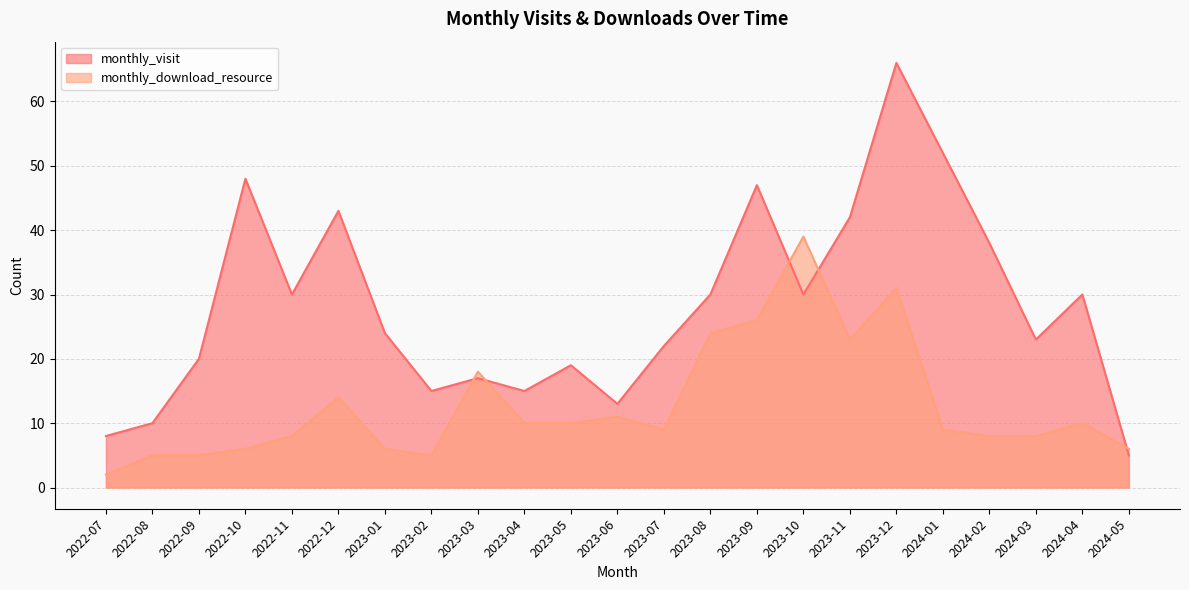

Reading left to right, extract all data points from this chart.

monthly_visit: 2022-07=8	2022-08=10	2022-09=20	2022-10=48	2022-11=30	2022-12=43	2023-01=24	2023-02=15	2023-03=17	2023-04=15	2023-05=19	2023-06=13	2023-07=22	2023-08=30	2023-09=47	2023-10=30	2023-11=42	2023-12=66	2024-01=52	2024-02=38	2024-03=23	2024-04=30	2024-05=5
monthly_download_resource: 2022-07=2	2022-08=5	2022-09=5	2022-10=6	2022-11=8	2022-12=14	2023-01=6	2023-02=5	2023-03=18	2023-04=10	2023-05=10	2023-06=11	2023-07=9	2023-08=24	2023-09=26	2023-10=39	2023-11=23	2023-12=31	2024-01=9	2024-02=8	2024-03=8	2024-04=10	2024-05=6